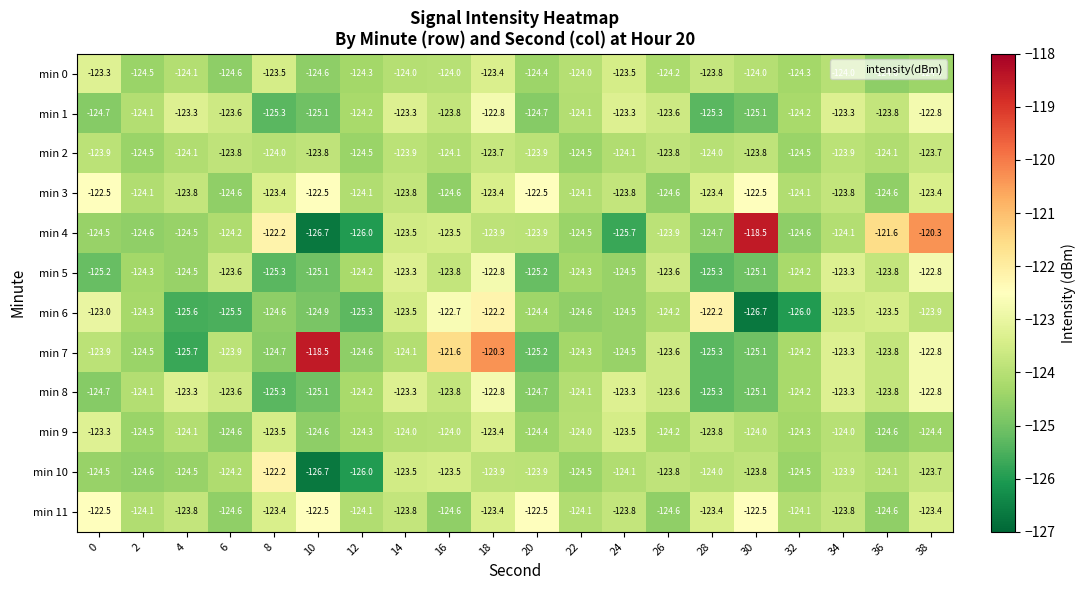

The value of min 2 at 14 is -206.0. True or false?

False